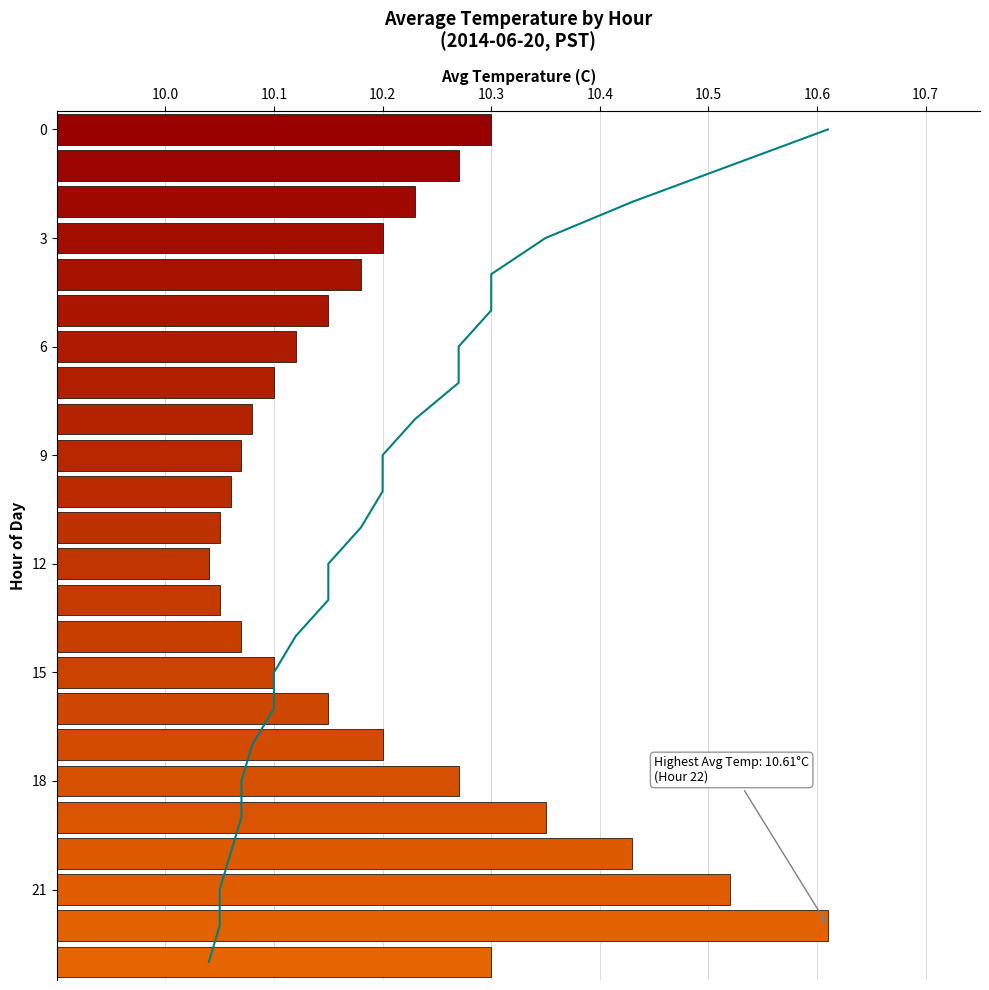

How many distinct data groups are displayed?

1